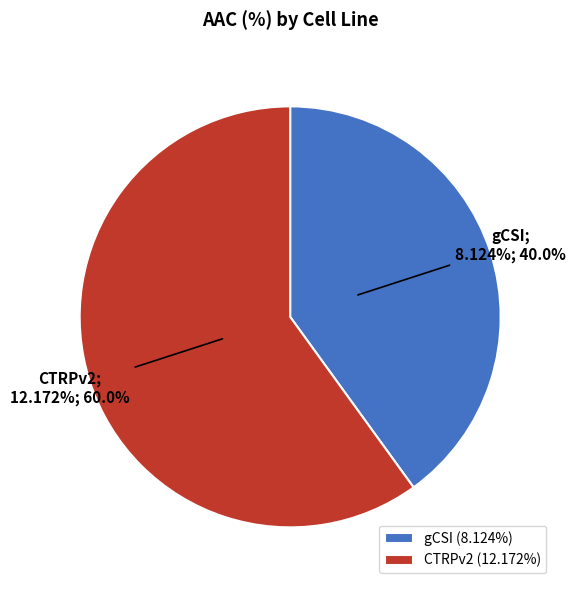

True or false: gCSI accounts for 29% of the total.

False